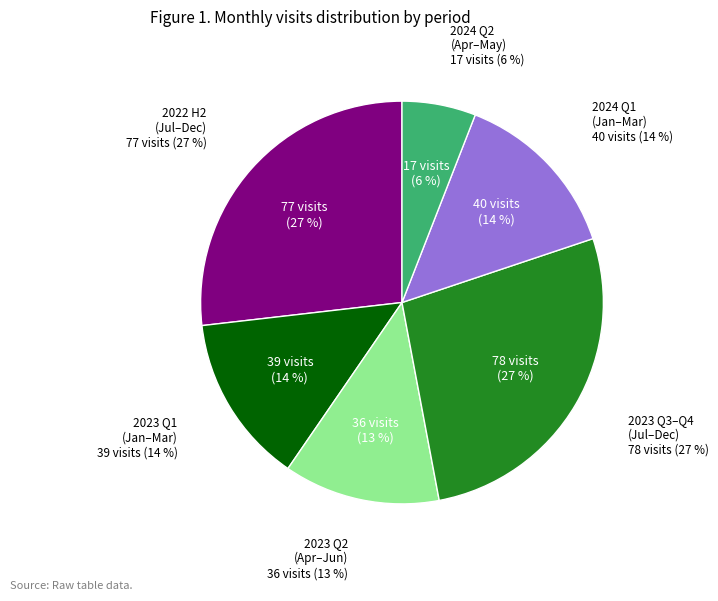

Is there any slice that represents more than half of the pie?

No